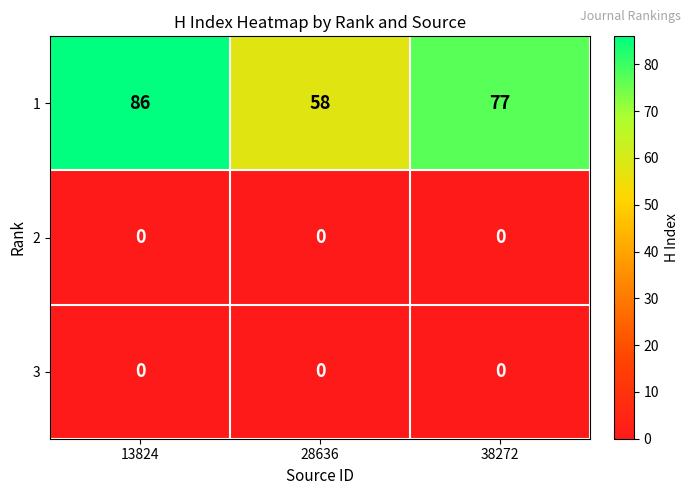

The value of 1 at 13824 is 86. True or false?

True